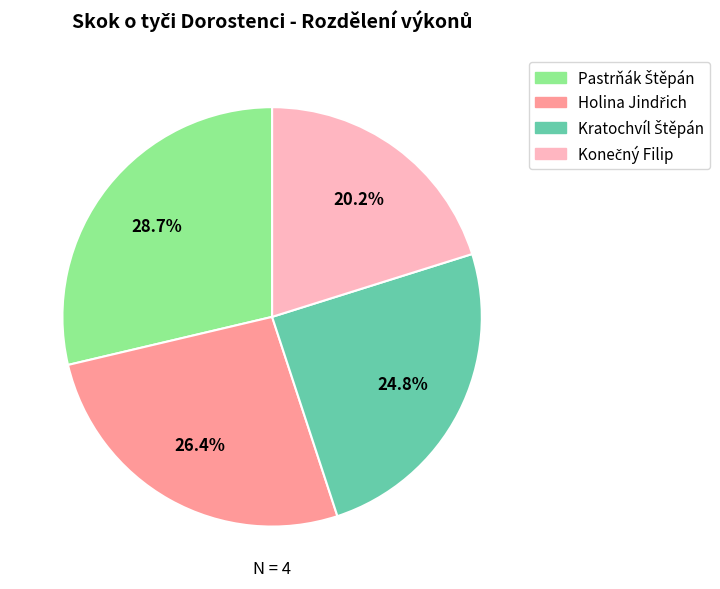

Is there any slice that represents more than half of the pie?

No